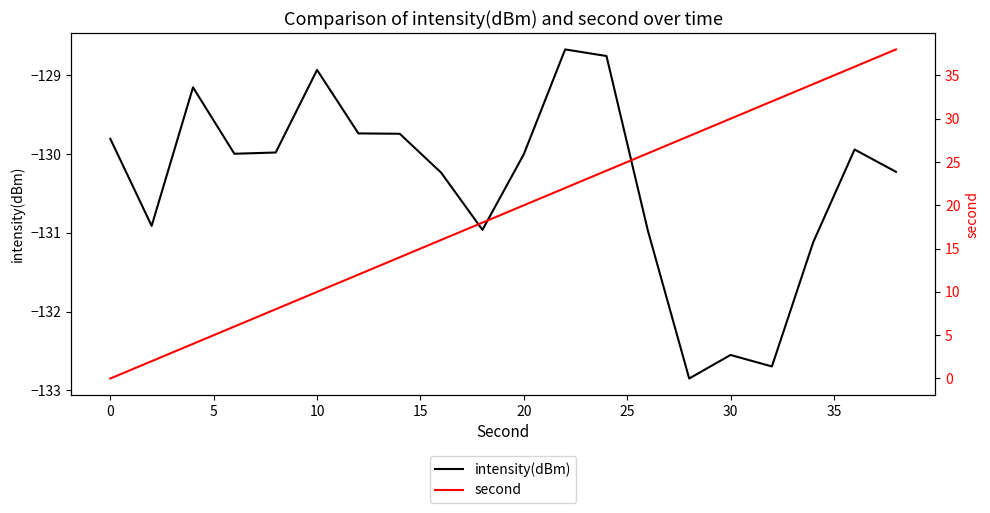

The value of intensity(dBm) at 10 is -208.1. True or false?

False